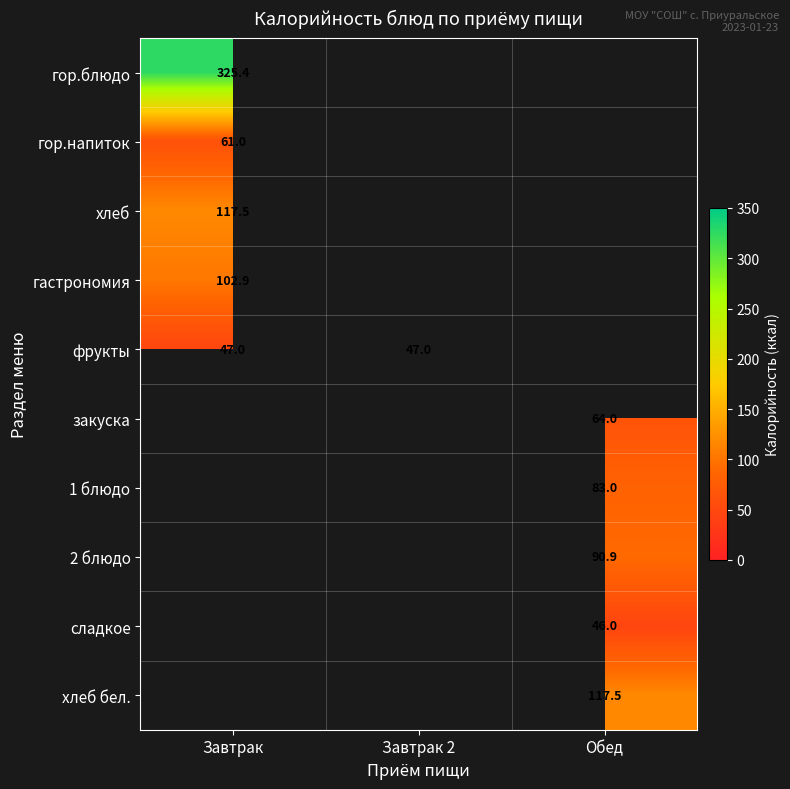

The хлеб series shows 117.5 at Завтрак. True or false?

True